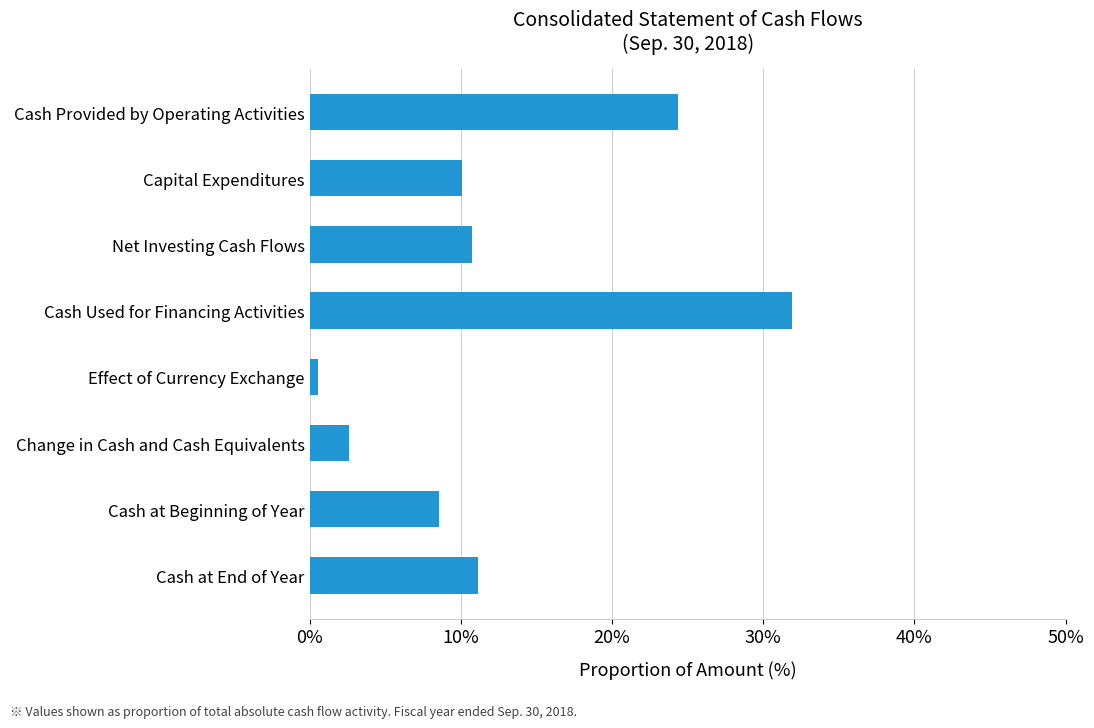

Reading top to bottom, what are all the values shown in this chart?

24.3	10.1	10.8	31.9	0.6	2.6	8.5	11.2